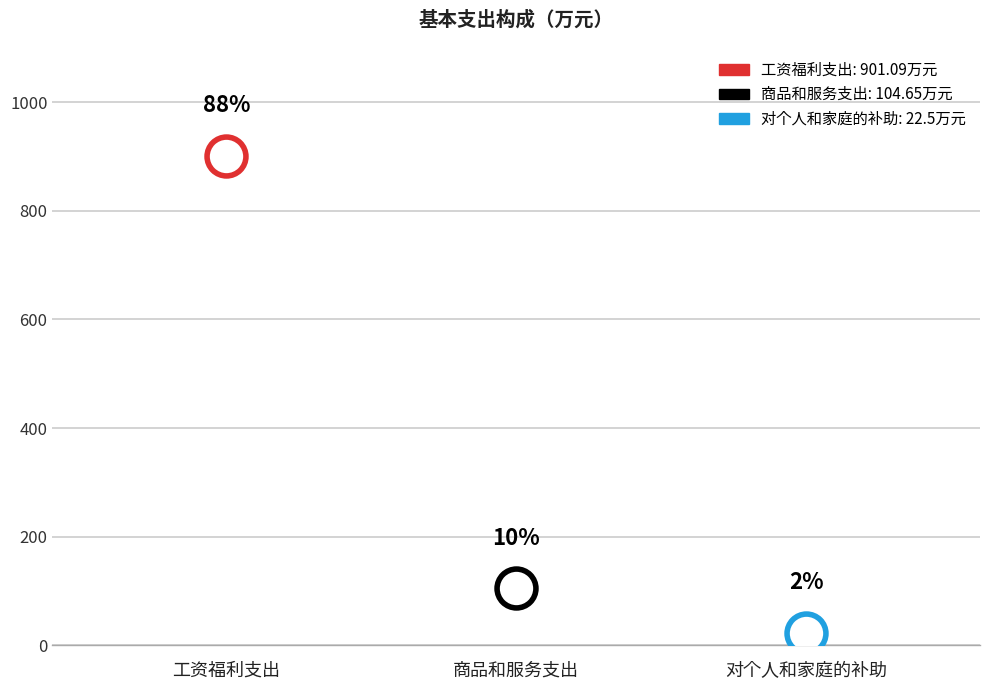

What is the change in value from 工资福利支出 to 对个人和家庭的补助?

-878.6